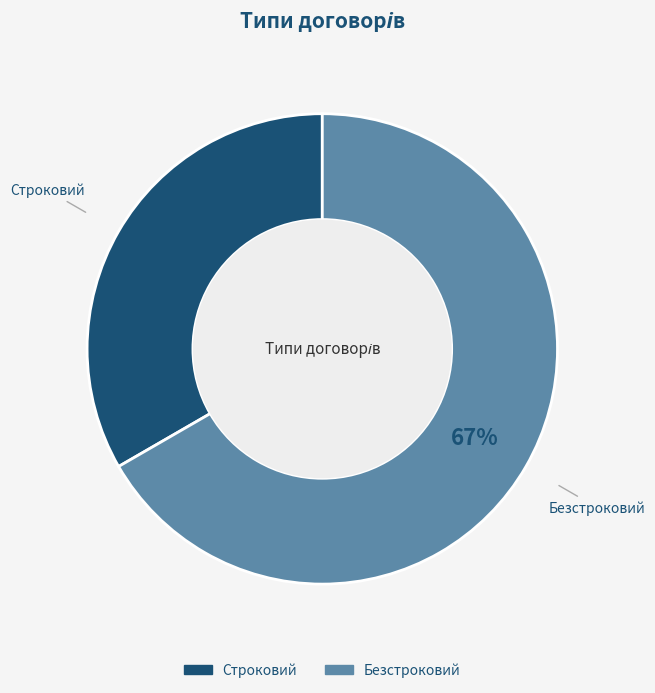

How many segments does this pie chart have?

2